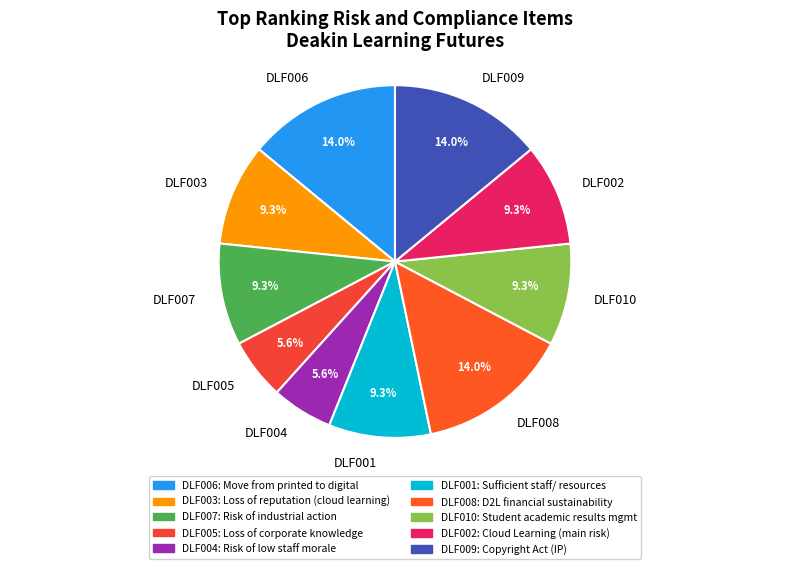

Does any single category account for the majority?

No